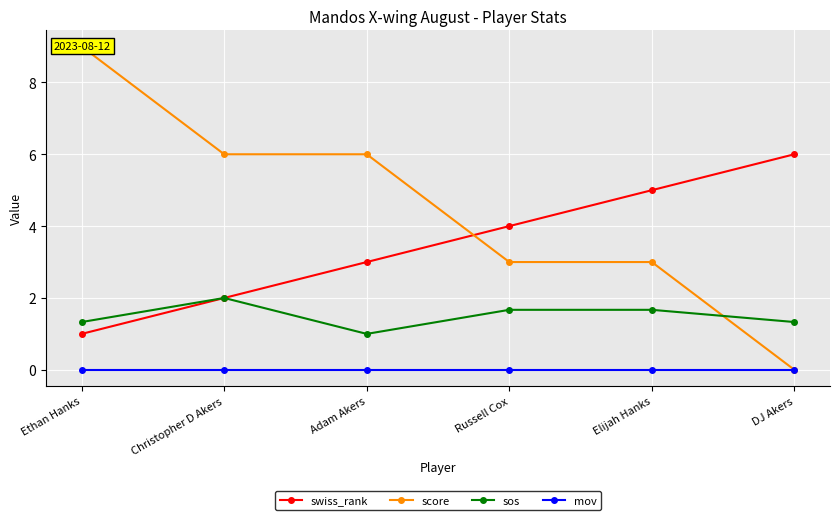

At Christopher D Akers, list the series in order from largest to smallest.

score, swiss_rank, sos, mov